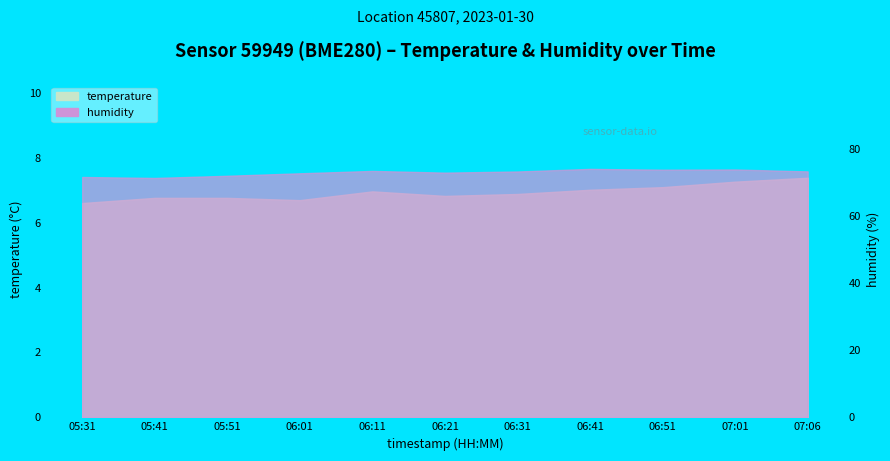

What position from the left is 07:01?

10